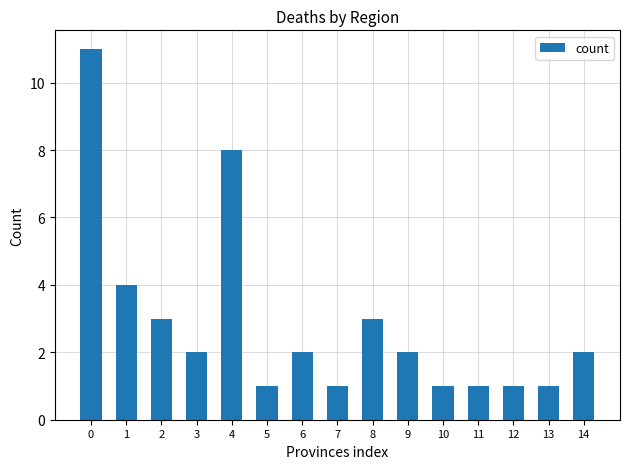

Are the bars horizontal?

No